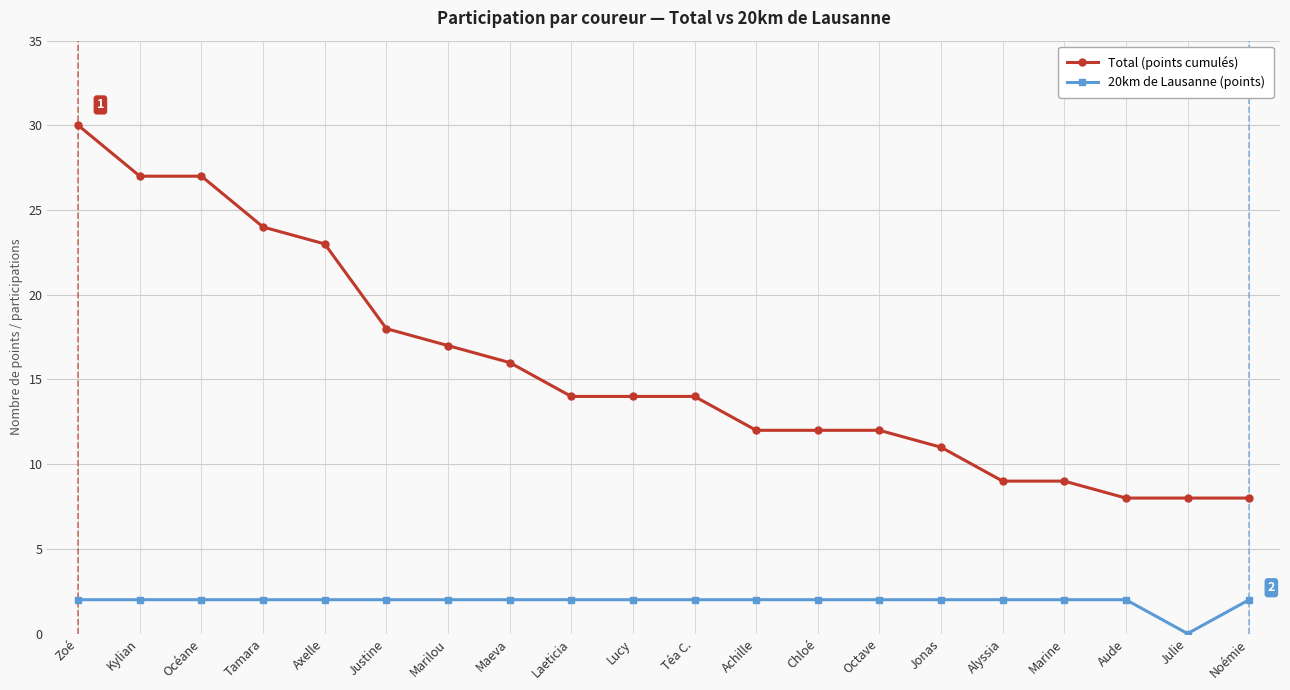

What is the difference between the highest and lowest values at Laeticia?

12